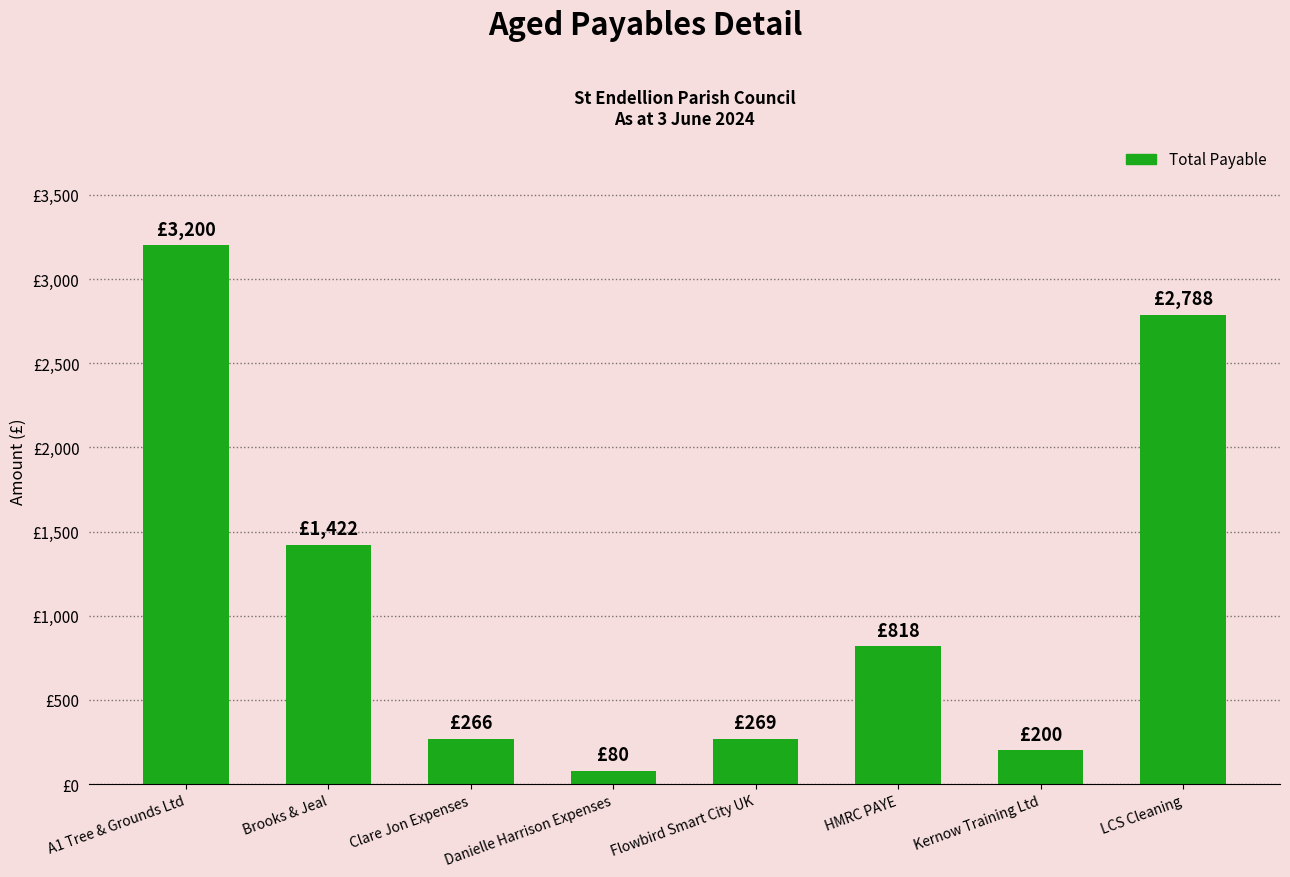

Which category has the lowest value across all series?

Danielle Harrison Expenses